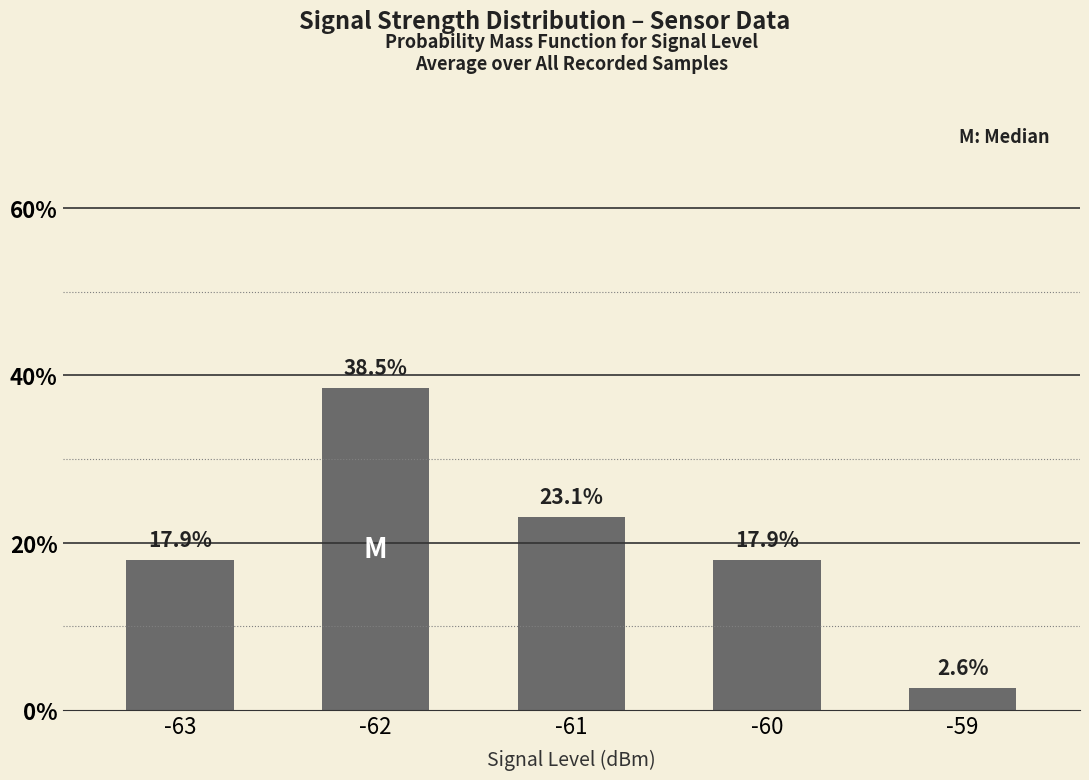

Is it true that the value at -61 is 23.1?

True